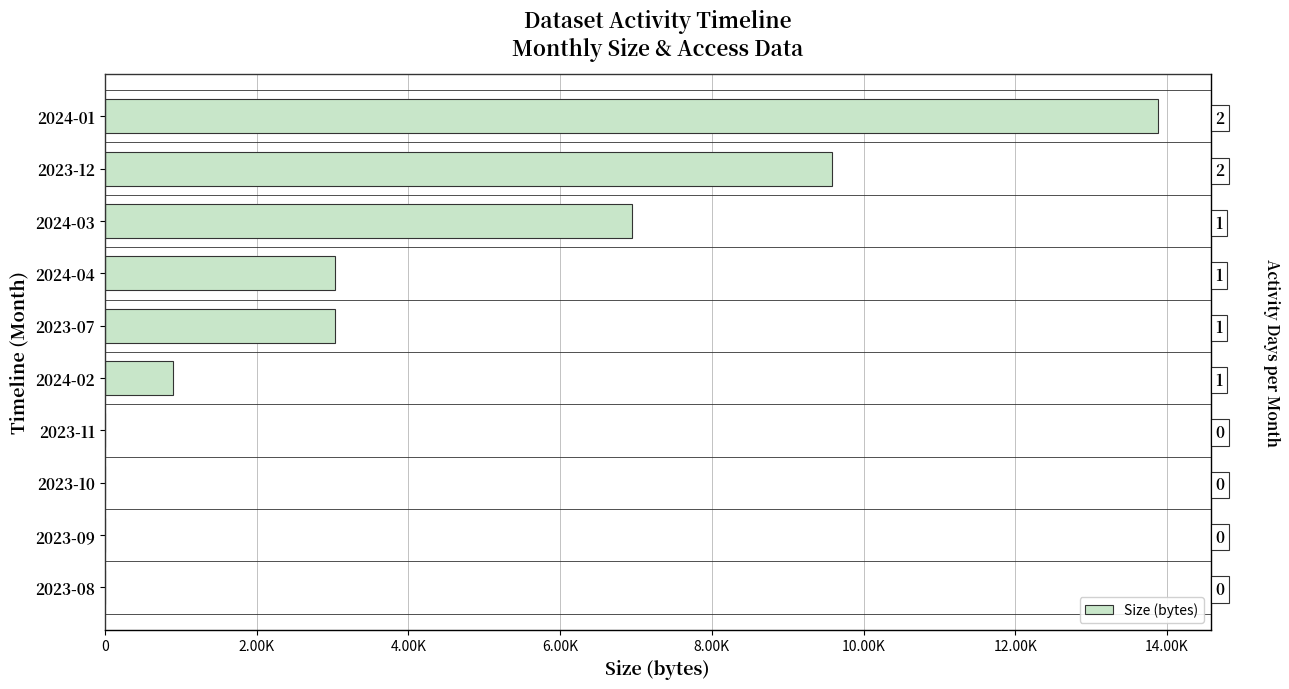

What is the difference between the maximum and minimum values?

13880